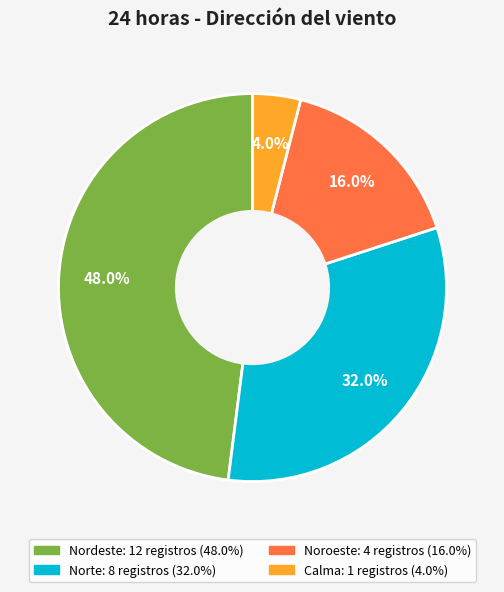

Combined, do Noroeste and Norte account for over 50%?

No